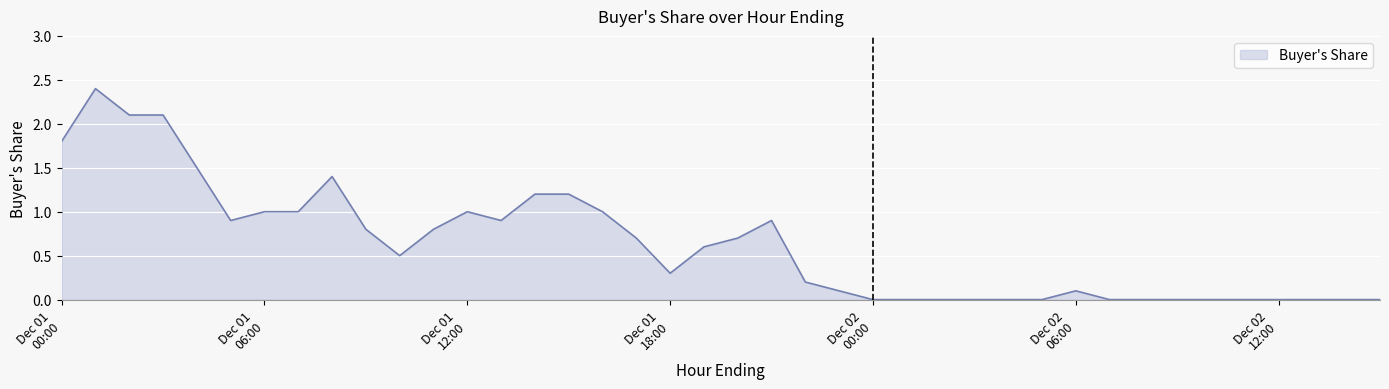

What is the greatest value displayed?

2.4